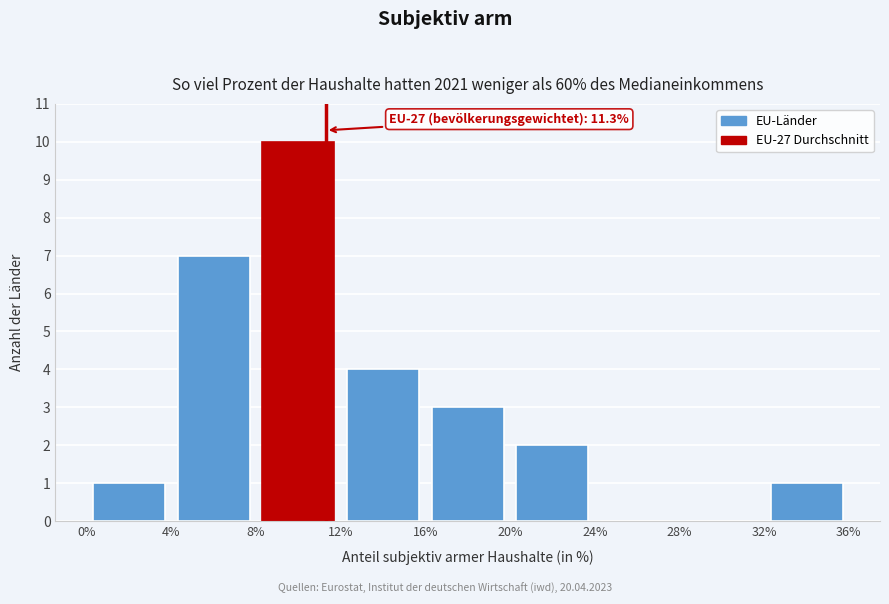

Which range on the x-axis has the tallest bar?

8% to 12%